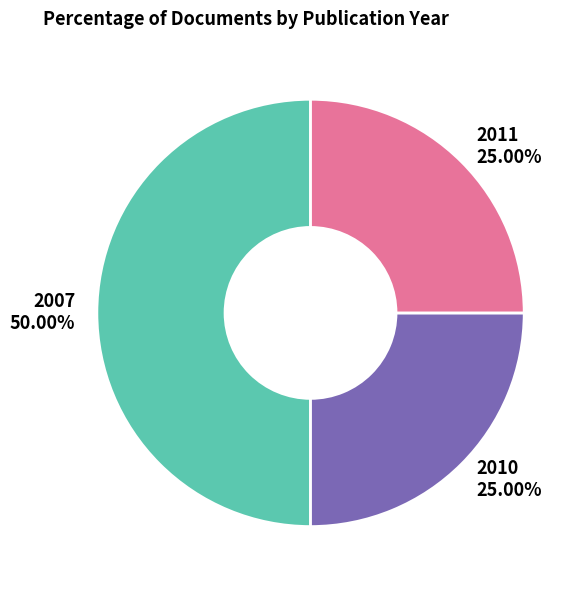

How many slices are in this pie chart?

3